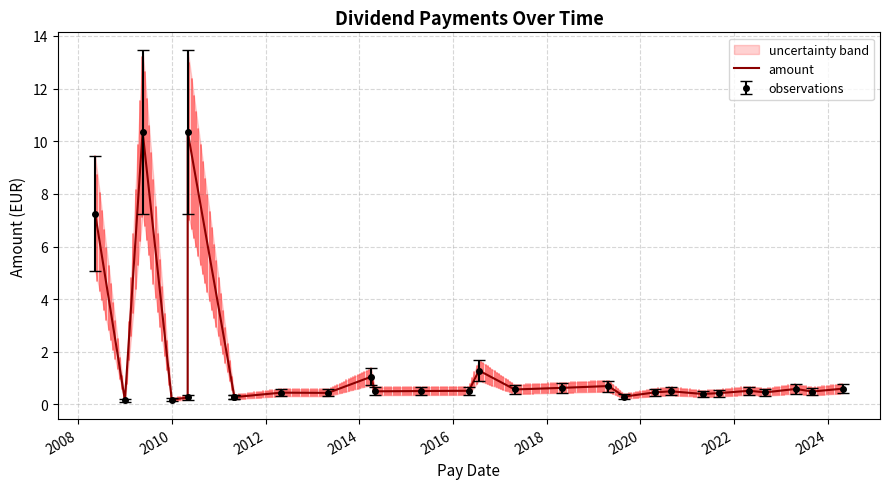

How many lines are shown in the chart?

1